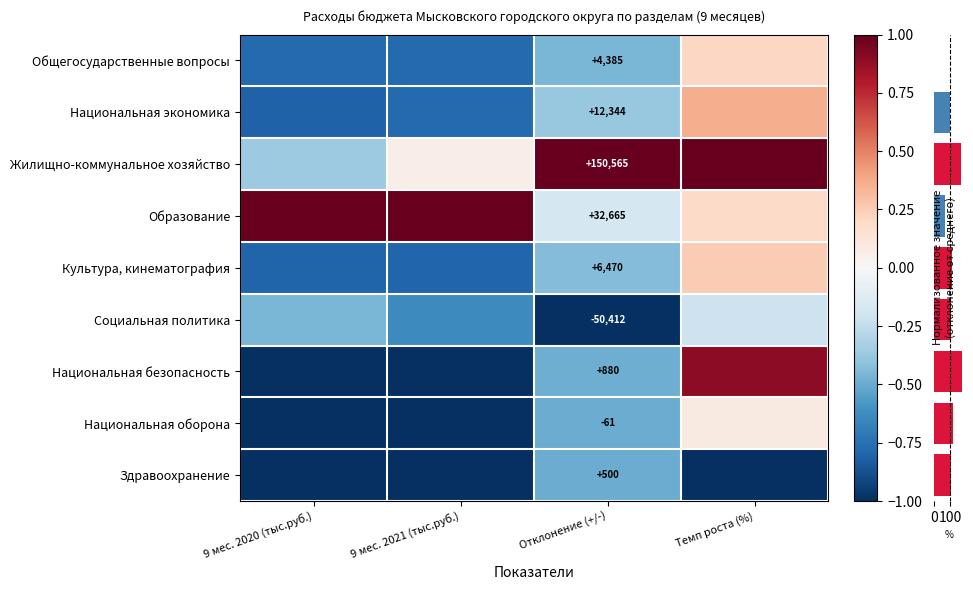

What is the total value across all series at 9 мес. 2020 (тыс.руб.)?

-5.2